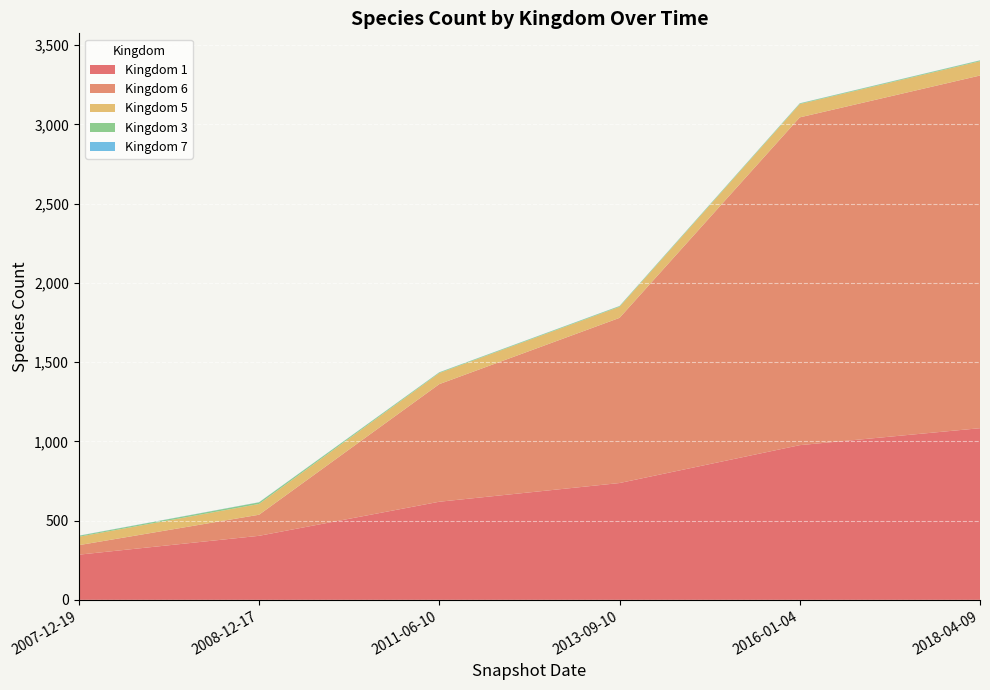

Reading left to right, list all the values displayed in this chart.

Kingdom 1: 285	404	619	737	976	1083
Kingdom 6: 60	133	742	1042	2068	2225
Kingdom 5: 53	68	70	70	84	90
Kingdom 3: 6	10	4	4	4	5
Kingdom 7: 1	1	1	1	1	1